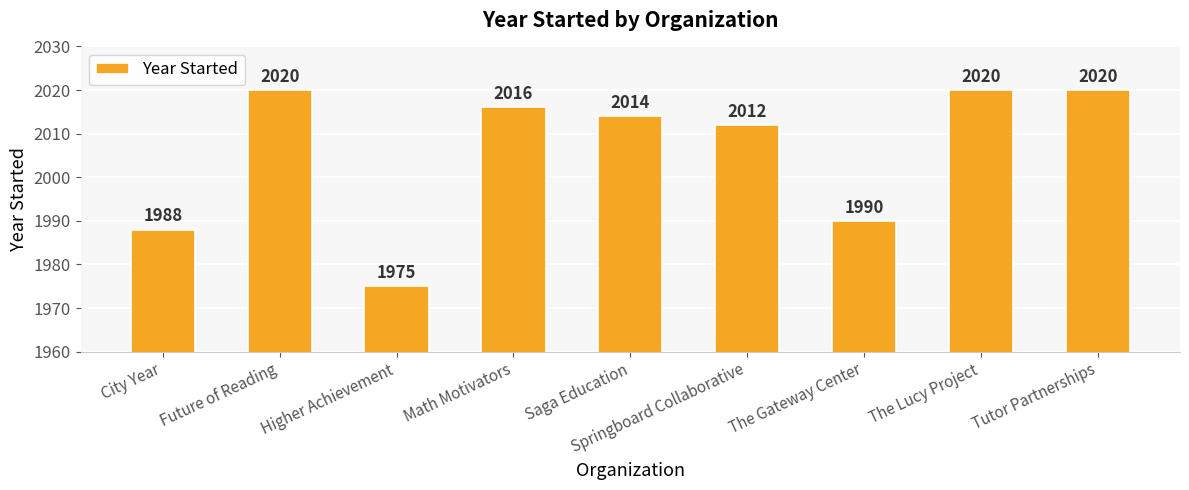

Reading right to left, what are all the values shown in this chart?

2020	2020	1990	2012	2014	2016	1975	2020	1988